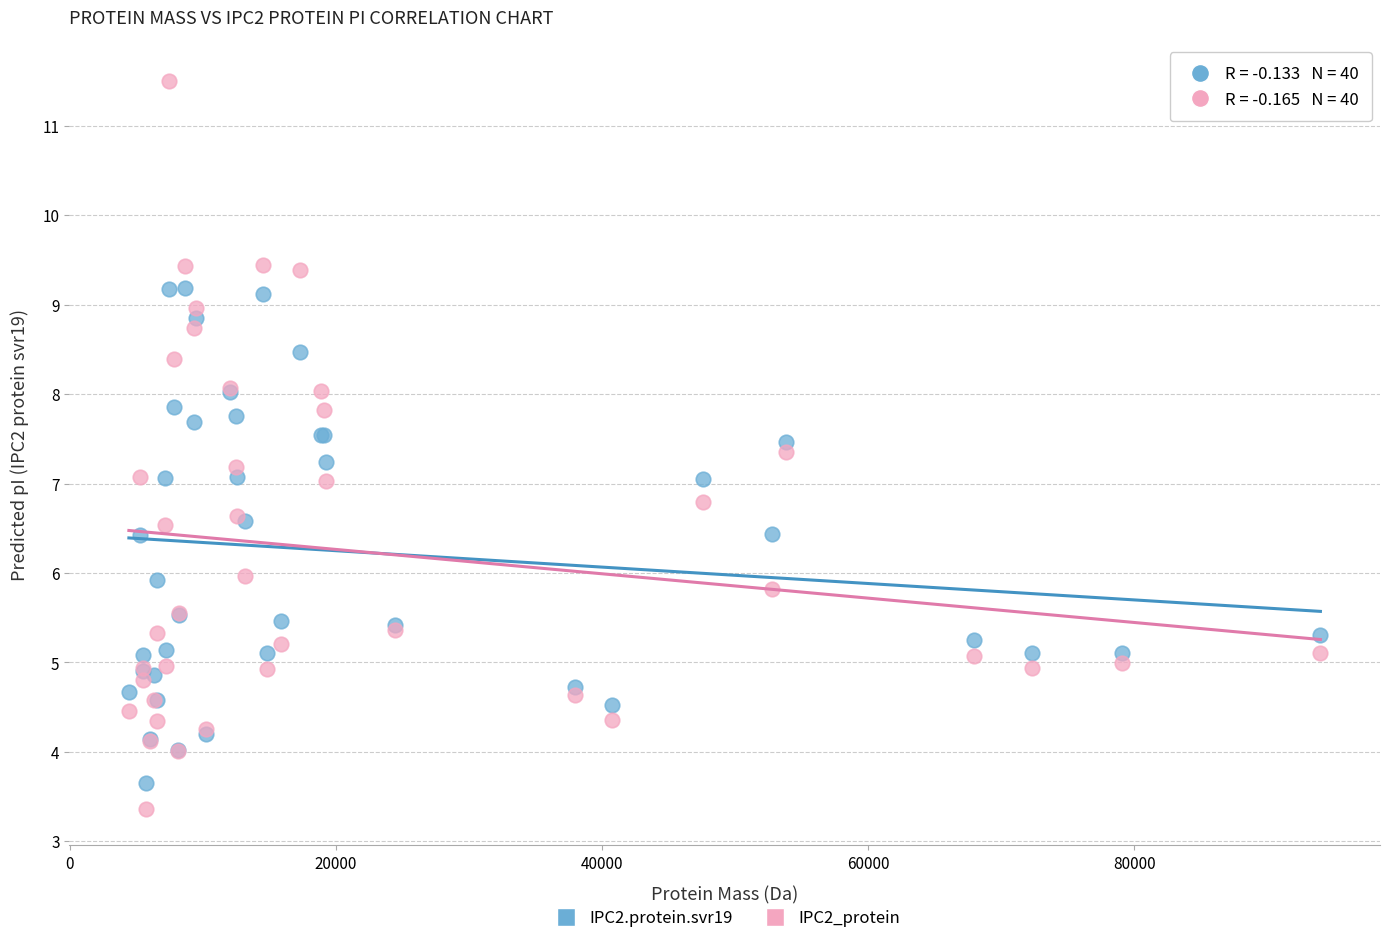

Which series contains the highest Y value?

IPC2_protein